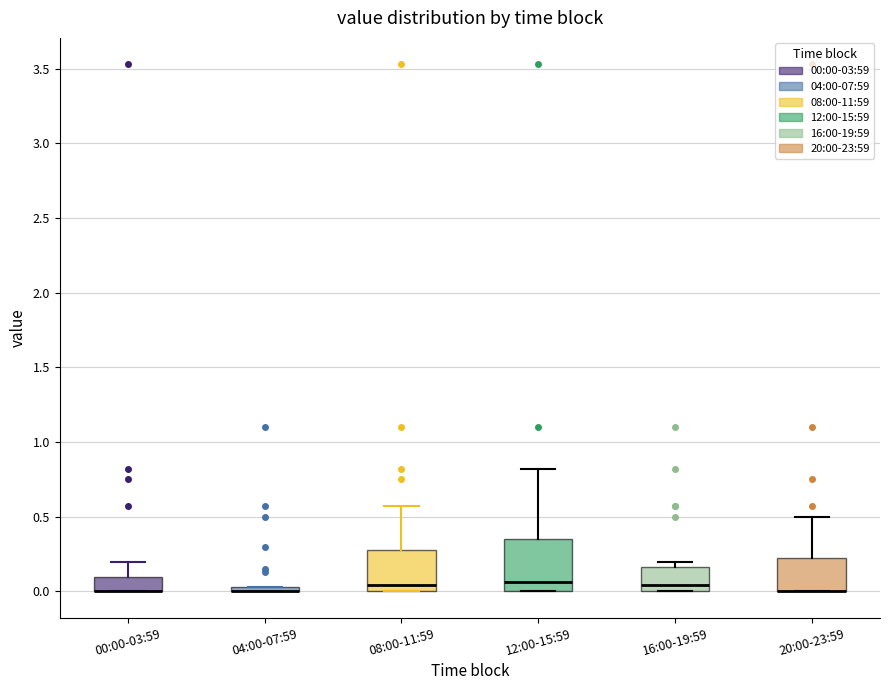

Where is the upper edge of the box for 12:00-15:59 on the y-axis? The values are not printed on the chart, so give them approximately, as read against the axis.

0.35